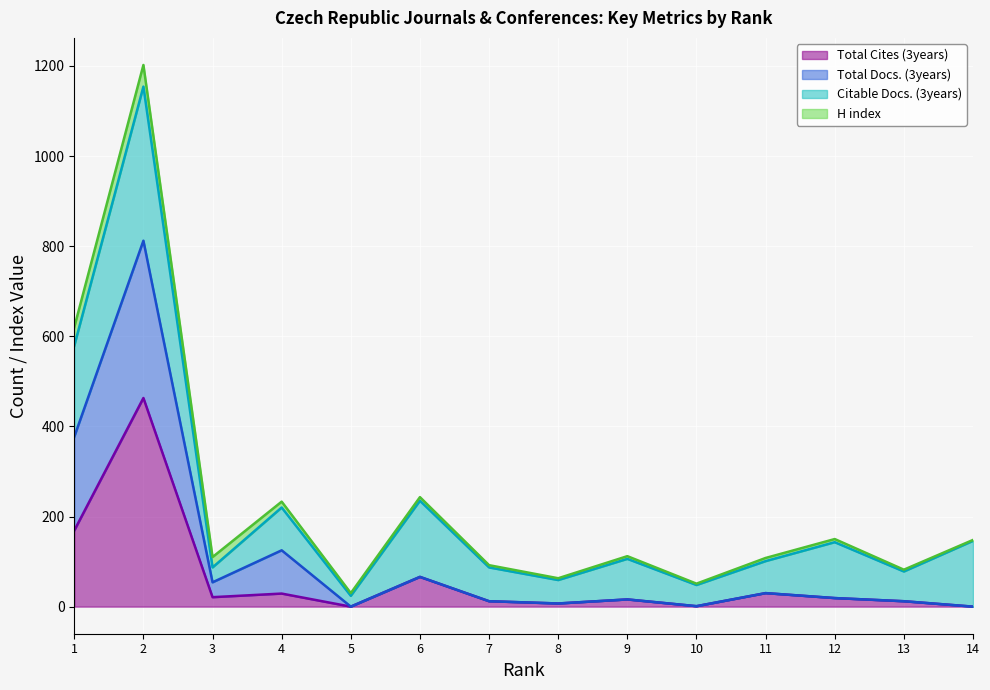

What are all the series names shown in the legend?

Total Cites (3years), Total Docs. (3years), Citable Docs. (3years), H index